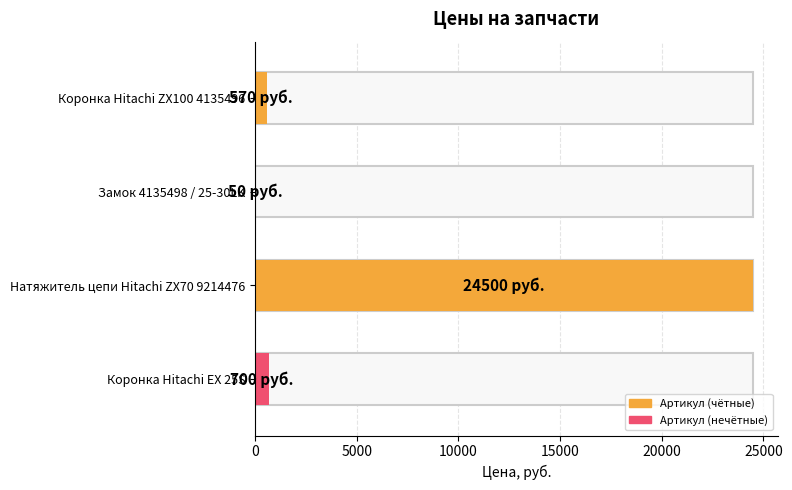

Does the chart contain stacked bars?

No